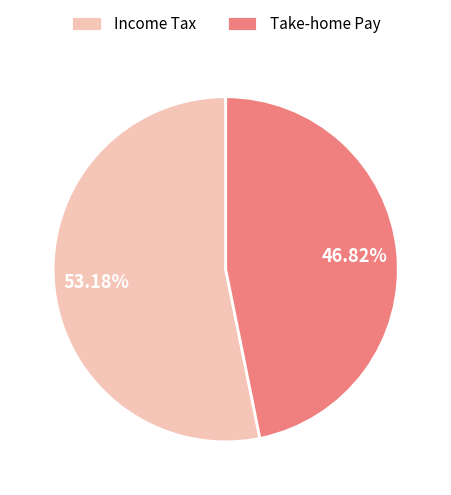

Which slice is the largest?

Income Tax